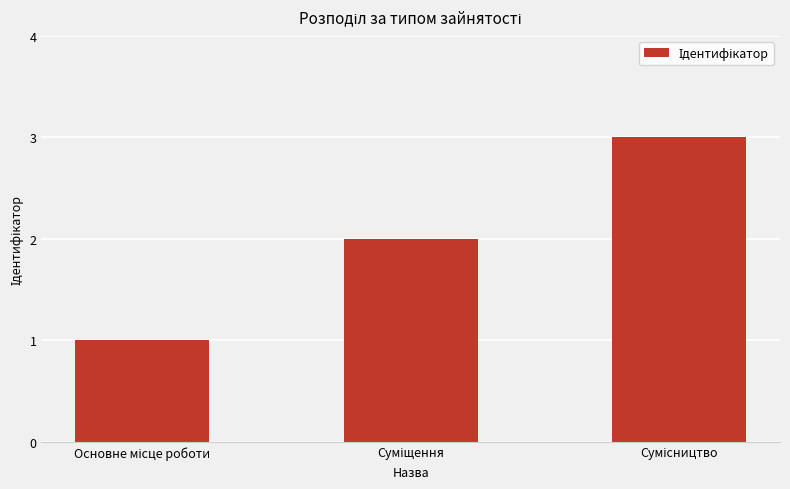

How many values are below 2?

1